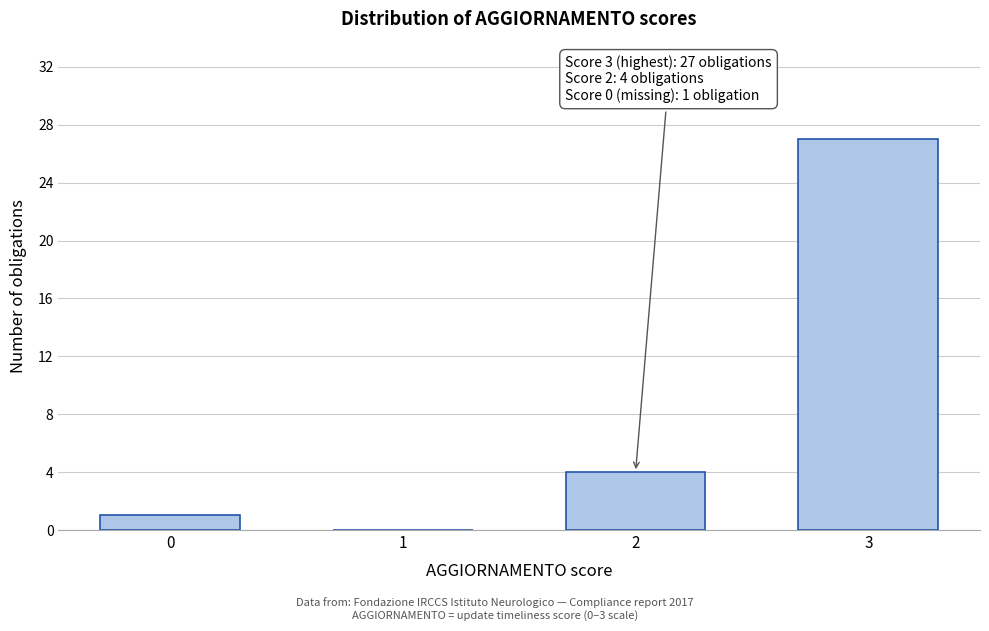

Reading left to right, transcribe all the data shown in this chart.

0=1	1=0	2=4	3=27